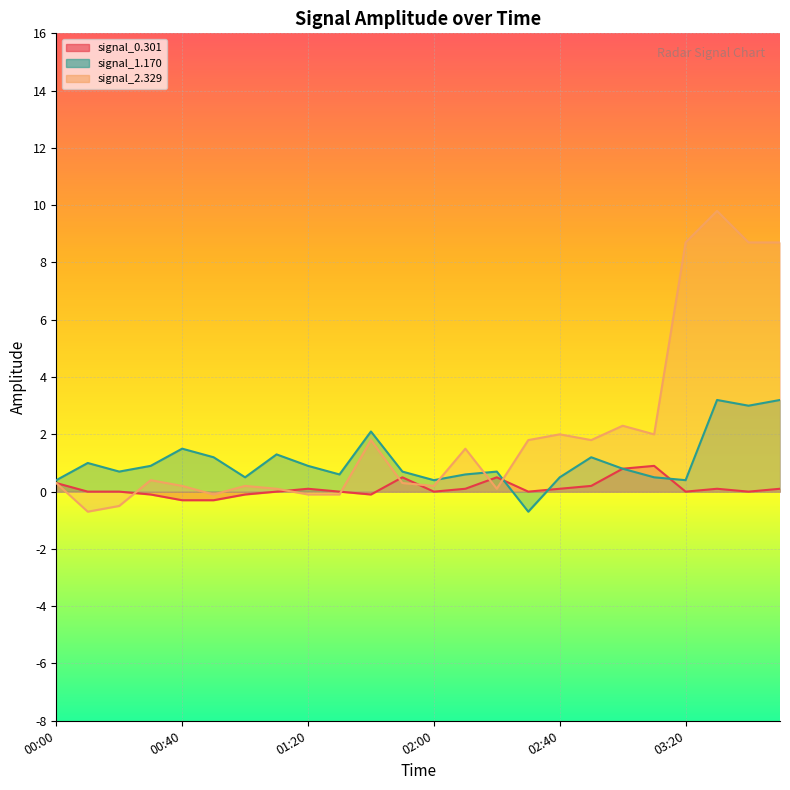

How many values in signal_0.301 are below zero?

5